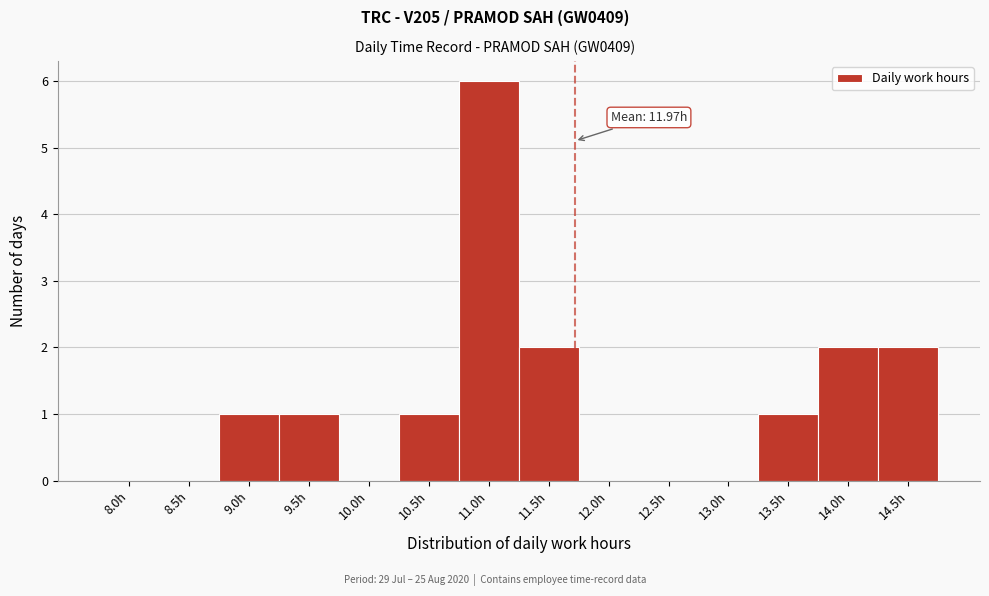

Reading left to right, extract all data points from this chart.

8.0h=0	8.5h=0	9.0h=1	9.5h=1	10.0h=0	10.5h=1	11.0h=6	11.5h=2	12.0h=0	12.5h=0	13.0h=0	13.5h=1	14.0h=2	14.5h=2